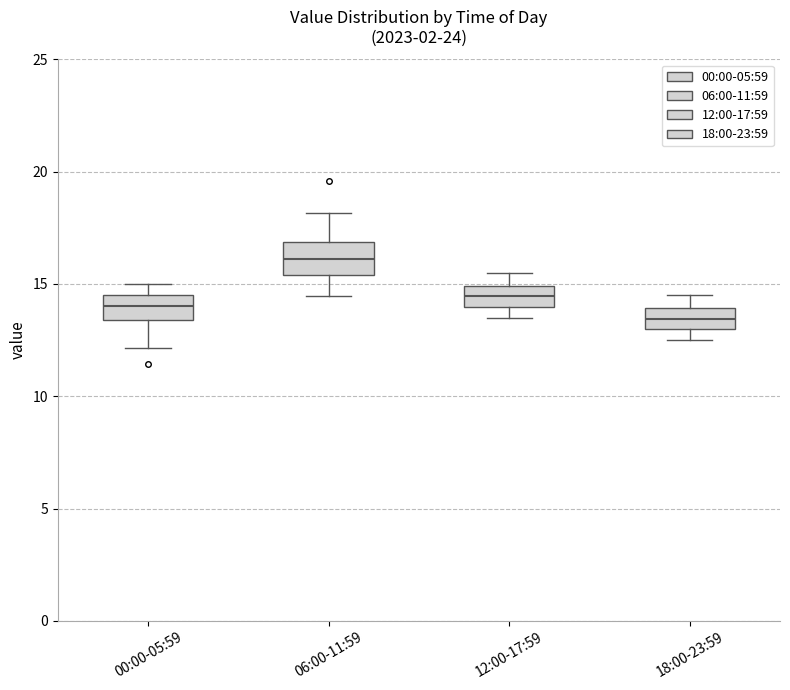

Reading left to right, read every box against the y-axis: the position of its median line, the range the box covers, and the ends of its whiskers. The values are not printed on the chart, so give them approximately, as read against the axis.

00:00-05:59: median 14.0, box 13.5 to 14.5, whiskers 12.0 to 15.0
06:00-11:59: median 16.0, box 15.5 to 17.0, whiskers 14.5 to 18.0
12:00-17:59: median 14.5, box 14.0 to 15.0, whiskers 13.5 to 15.5
18:00-23:59: median 13.5, box 13.0 to 14.0, whiskers 12.5 to 14.5